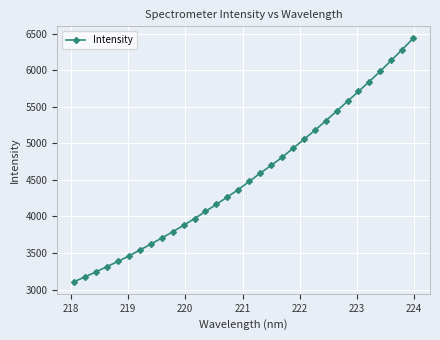

How many lines are shown in the chart?

1